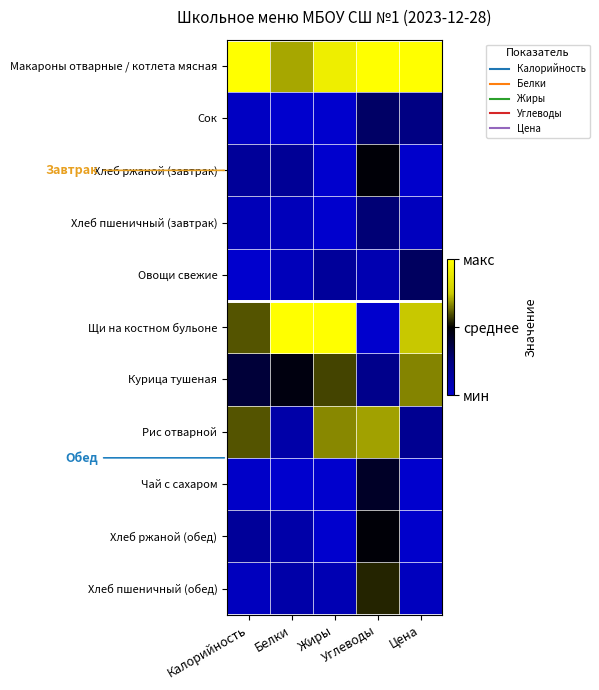

At how many categories does at least one series exceed 0?

5